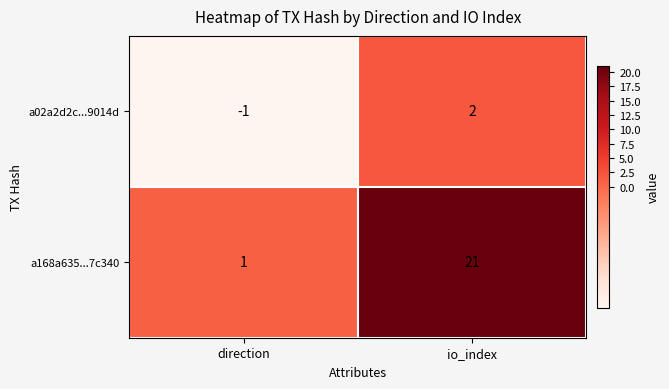

What is the smallest value displayed?

-1